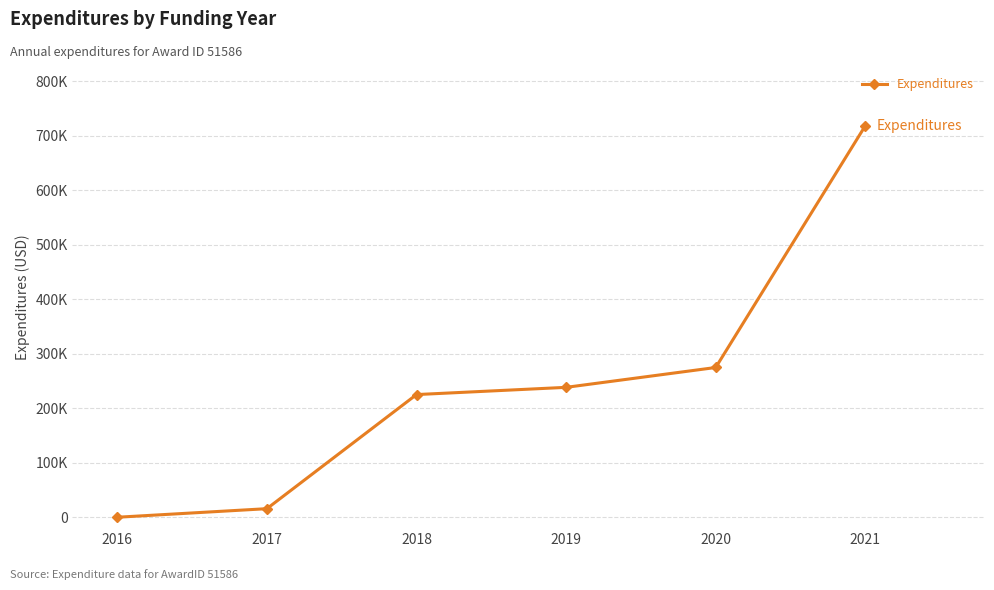

Does the chart have visible grid lines?

Yes